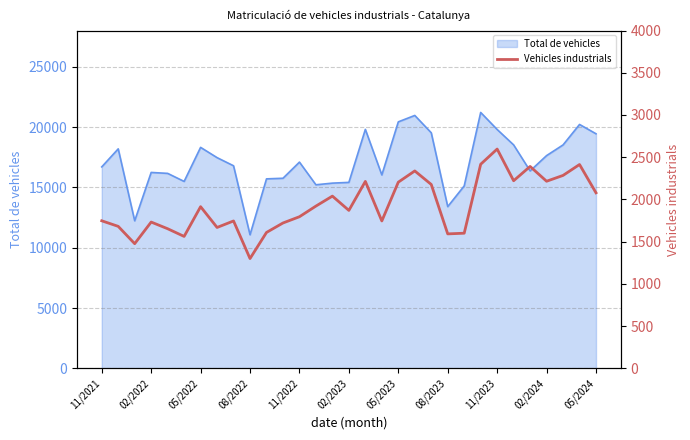

What is the minimum value for Total de vehicles?

11078